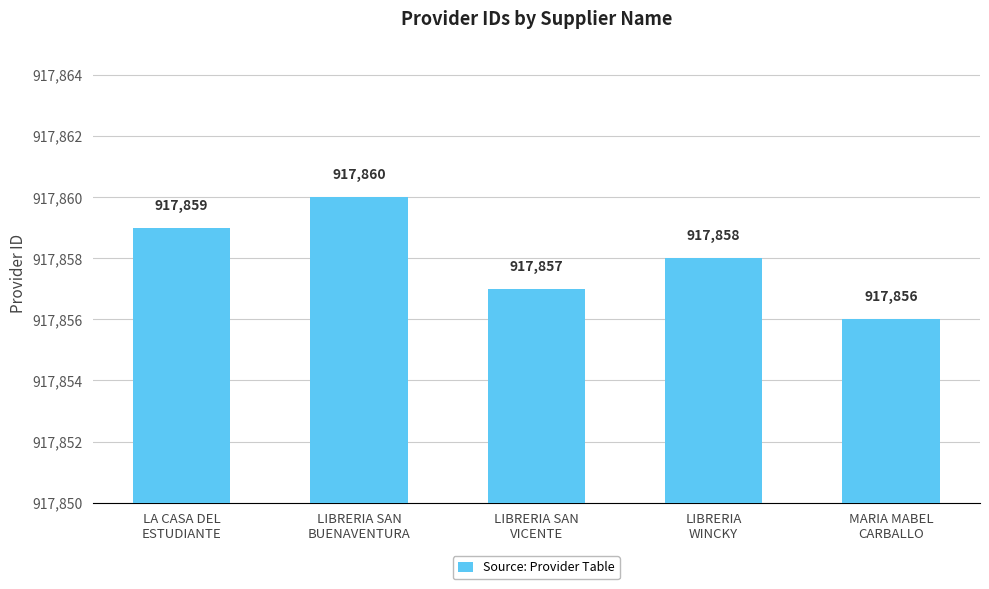

Rank the categories by value from highest to lowest.

LIBRERIA SAN
BUENAVENTURA, LA CASA DEL
ESTUDIANTE, LIBRERIA
WINCKY, LIBRERIA SAN
VICENTE, MARIA MABEL
CARBALLO